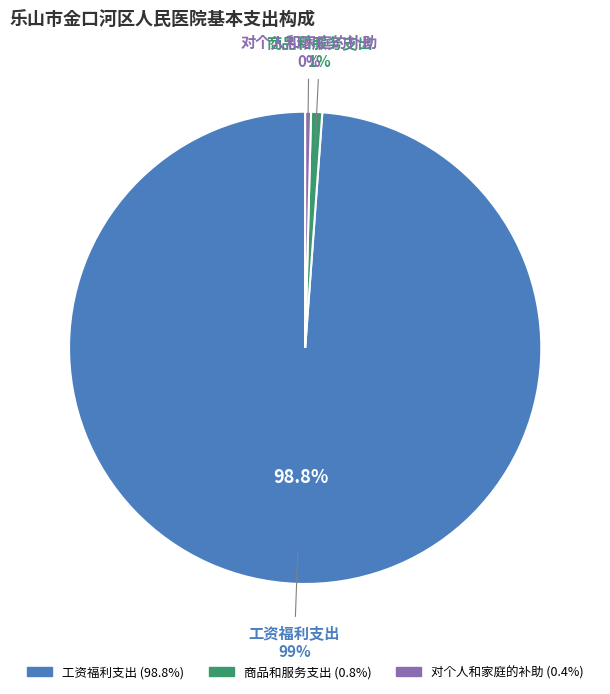

What is the smallest slice in the pie chart?

对个人和家庭的补助